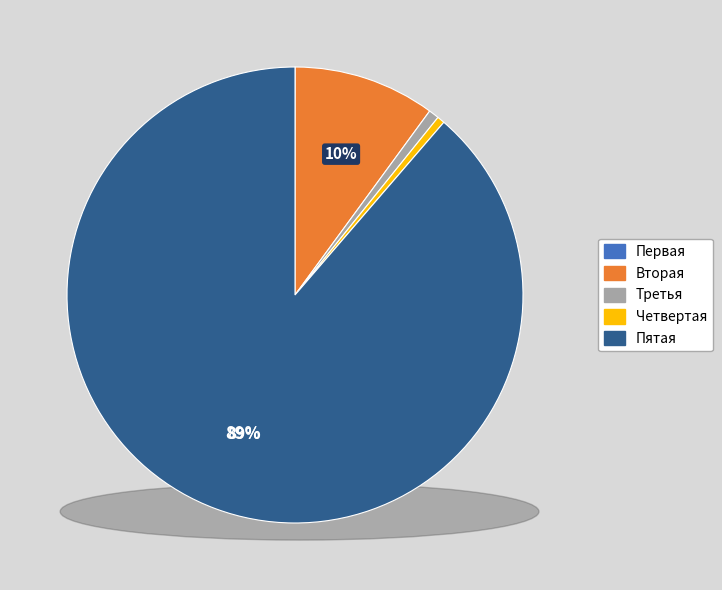

Is it true that Третья is 1% of the pie?

True